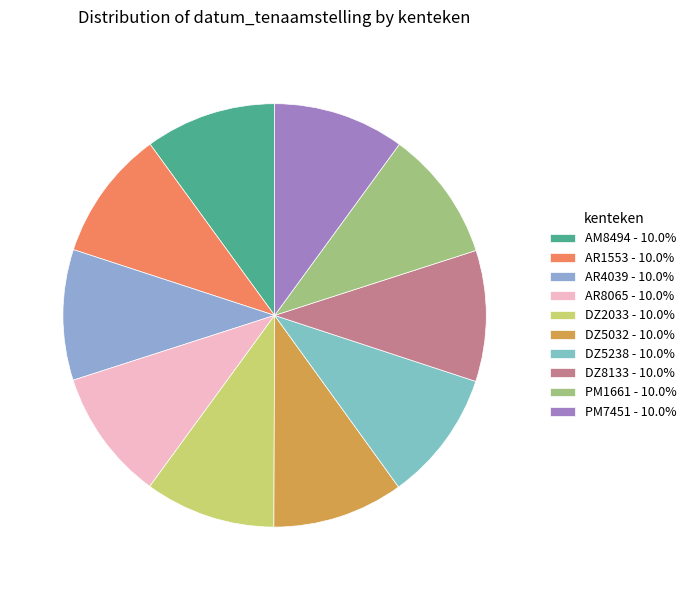

Which category has the biggest portion of the pie?

PM7451